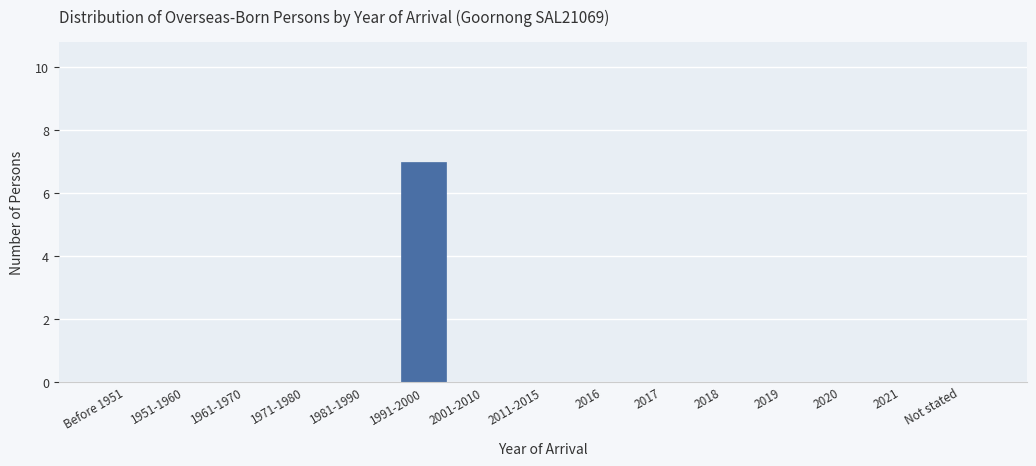

Reading left to right, transcribe all the data shown in this chart.

Before 1951=0	1951-1960=0	1961-1970=0	1971-1980=0	1981-1990=0	1991-2000=7	2001-2010=0	2011-2015=0	2016=0	2017=0	2018=0	2019=0	2020=0	2021=0	Not stated=0